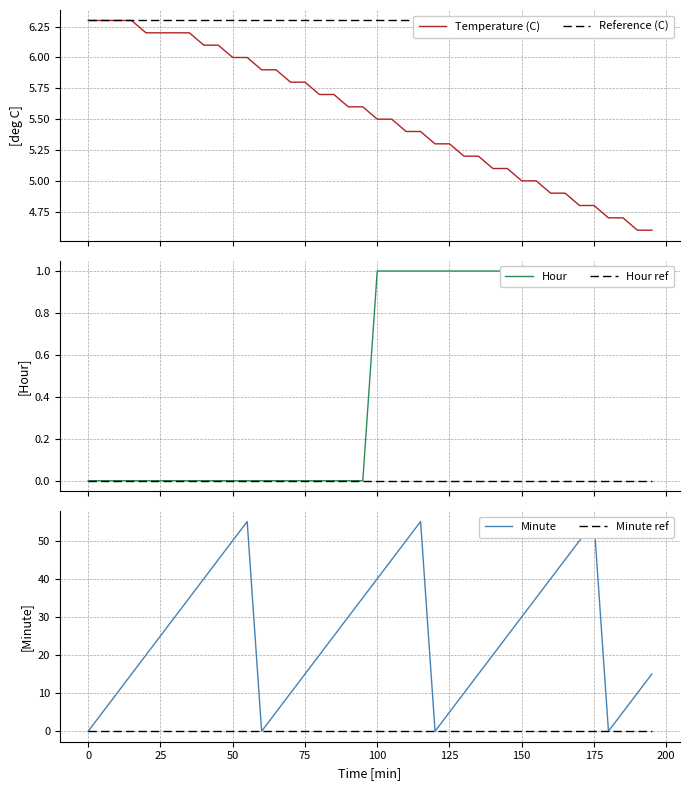

Reading left to right, list all the values displayed in this chart.

Temperature (C): 6.3	6.3	6.3	6.3	6.2	6.2	6.2	6.2	6.1	6.1	6.0	6.0	5.9	5.9	5.8	5.8	5.7	5.7	5.6	5.6	5.5	5.5	5.4	5.4	5.3	5.3	5.2	5.2	5.1	5.1	5.0	5.0	4.9	4.9	4.8	4.8	4.7	4.7	4.6	4.6
Reference (C): 6.3	6.3	6.3	6.3	6.3	6.3	6.3	6.3	6.3	6.3	6.3	6.3	6.3	6.3	6.3	6.3	6.3	6.3	6.3	6.3	6.3	6.3	6.3	6.3	6.3	6.3	6.3	6.3	6.3	6.3	6.3	6.3	6.3	6.3	6.3	6.3	6.3	6.3	6.3	6.3
Hour: 0.0	0.0	0.0	0.0	0.0	0.0	0.0	0.0	0.0	0.0	0.0	0.0	0.0	0.0	0.0	0.0	0.0	0.0	0.0	0.0	1.0	1.0	1.0	1.0	1.0	1.0	1.0	1.0	1.0	1.0	1.0	1.0	1.0	1.0	1.0	1.0	1.0	1.0	1.0	1.0
Hour ref: 0.0	0.0	0.0	0.0	0.0	0.0	0.0	0.0	0.0	0.0	0.0	0.0	0.0	0.0	0.0	0.0	0.0	0.0	0.0	0.0	0.0	0.0	0.0	0.0	0.0	0.0	0.0	0.0	0.0	0.0	0.0	0.0	0.0	0.0	0.0	0.0	0.0	0.0	0.0	0.0
Minute: 0.0	5.0	10.0	15.0	20.0	25.0	30.0	35.0	40.0	45.0	50.0	55.0	0.0	5.0	10.0	15.0	20.0	25.0	30.0	35.0	40.0	45.0	50.0	55.0	0.0	5.0	10.0	15.0	20.0	25.0	30.0	35.0	40.0	45.0	50.0	55.0	0.0	5.0	10.0	15.0
Minute ref: 0.0	0.0	0.0	0.0	0.0	0.0	0.0	0.0	0.0	0.0	0.0	0.0	0.0	0.0	0.0	0.0	0.0	0.0	0.0	0.0	0.0	0.0	0.0	0.0	0.0	0.0	0.0	0.0	0.0	0.0	0.0	0.0	0.0	0.0	0.0	0.0	0.0	0.0	0.0	0.0